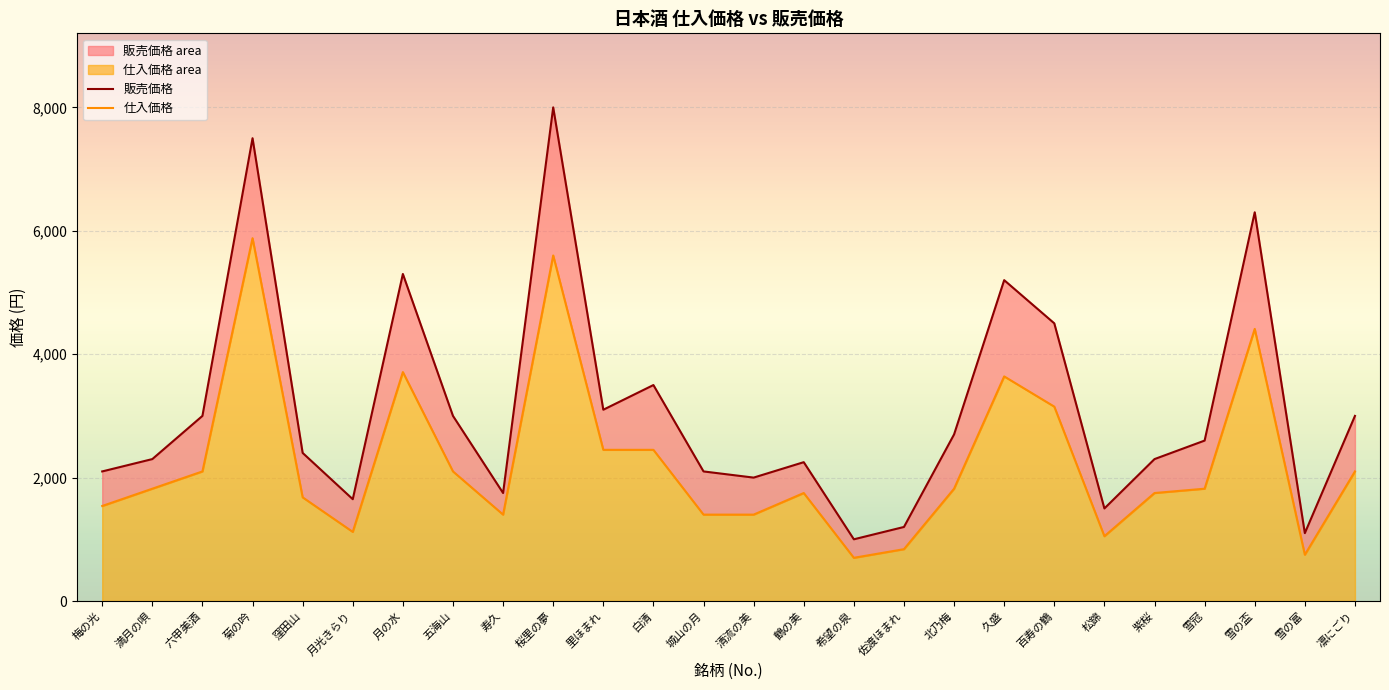

Reading left to right, list all the values displayed in this chart.

販売価格: 梅の光=2100	満月の唄=2300	六甲美酒=3000	菊の吟=7500	窪田山=2400	月光きらり=1650	月の水=5300	五海山=3000	寿久=1750	桜里の夢=8000	里ほまれ=3100	白清=3500	城山の月=2100	清流の美=2000	鶴の美=2250	希望の泉=1000	佐渡ほまれ=1200	北乃梅=2700	久盛=5200	百寿の鶴=4500	松錦=1500	紫桜=2300	雪冠=2600	雪の盃=6300	雪の富=1100	凛にごり=3000
仕入価格: 梅の光=1540	満月の唄=1820	六甲美酒=2100	菊の吟=5880	窪田山=1680	月光きらり=1120	月の水=3710	五海山=2100	寿久=1400	桜里の夢=5600	里ほまれ=2450	白清=2450	城山の月=1400	清流の美=1400	鶴の美=1750	希望の泉=700	佐渡ほまれ=840	北乃梅=1820	久盛=3640	百寿の鶴=3150	松錦=1050	紫桜=1750	雪冠=1820	雪の盃=4410	雪の富=750	凛にごり=2100